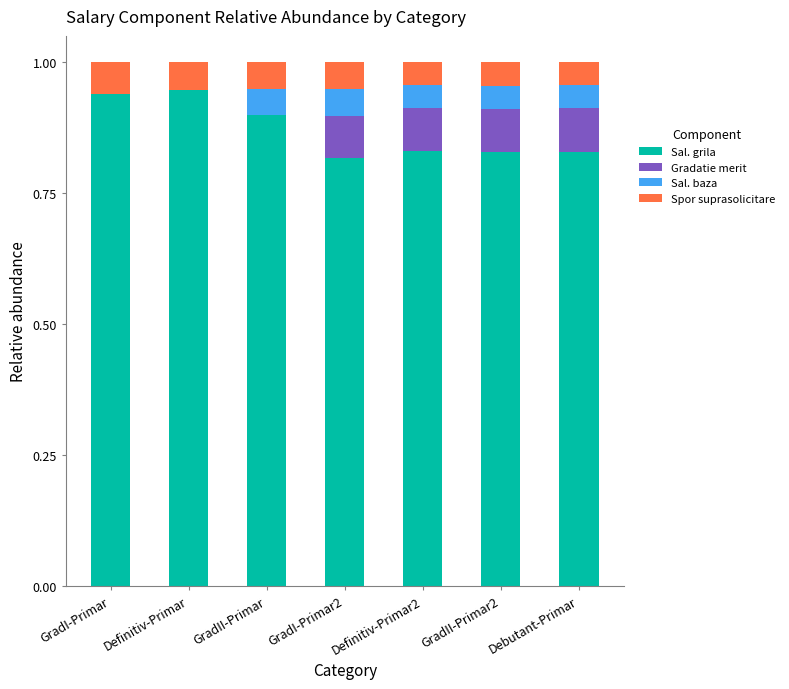

What is the total value across all series at Debutant-Primar?

1.0